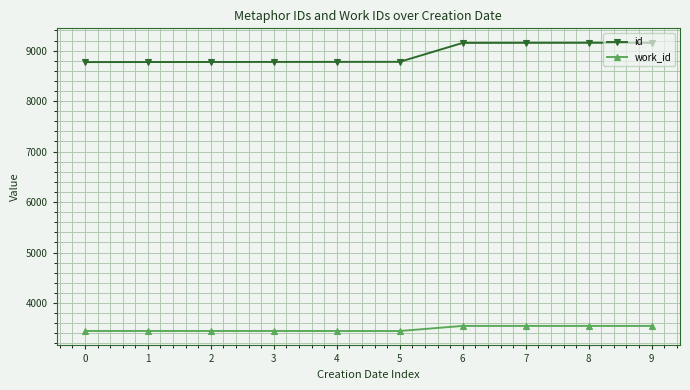

Count the number of categories in the chart.

10